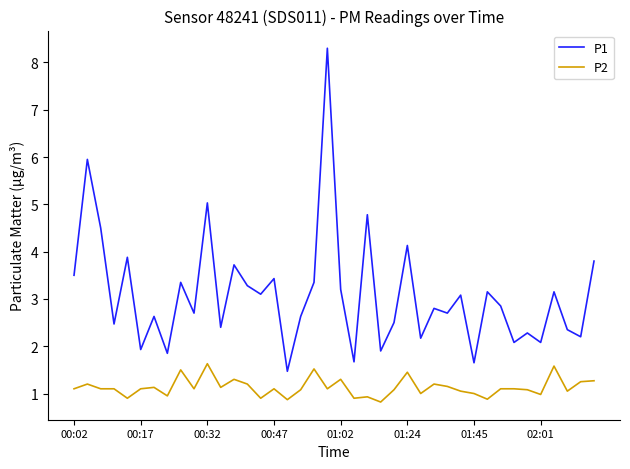

True or false: P1 and P2 intersect in this chart.

False